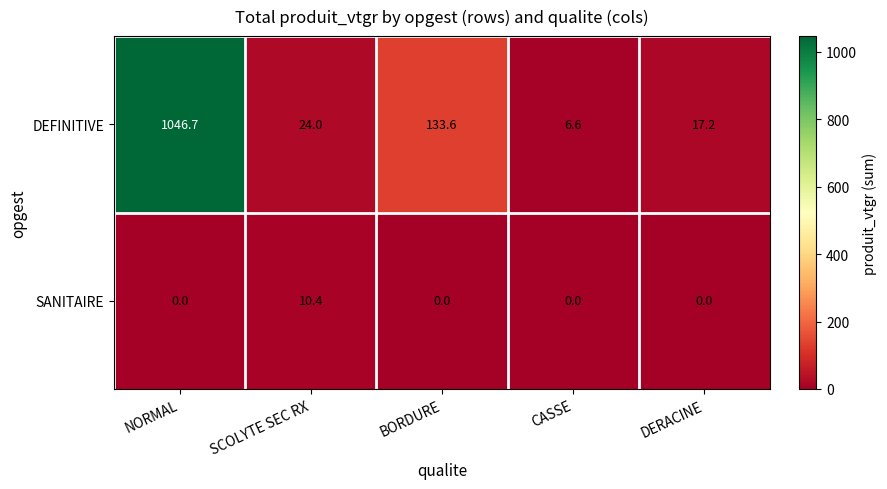

What is the average value of the SANITAIRE series?

2.1